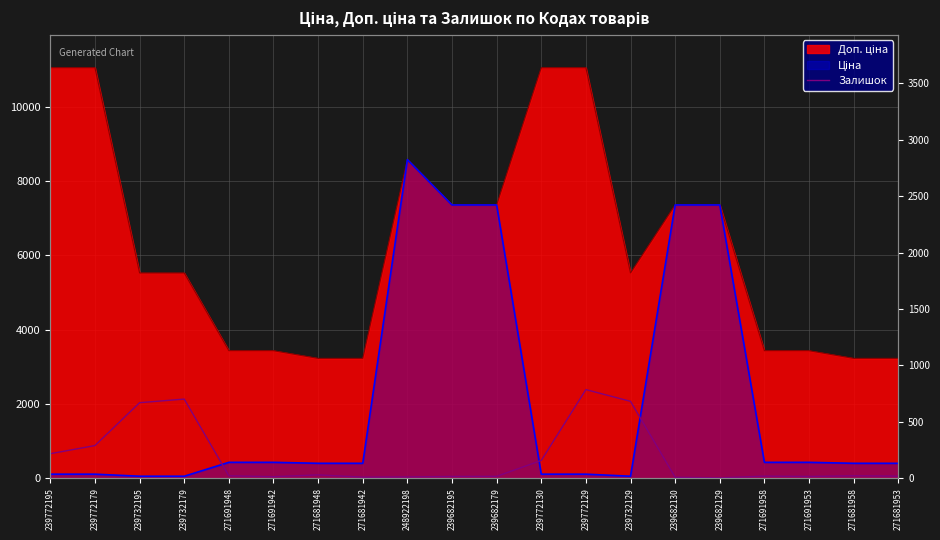

At which label does the data first exceed 22?

239772195